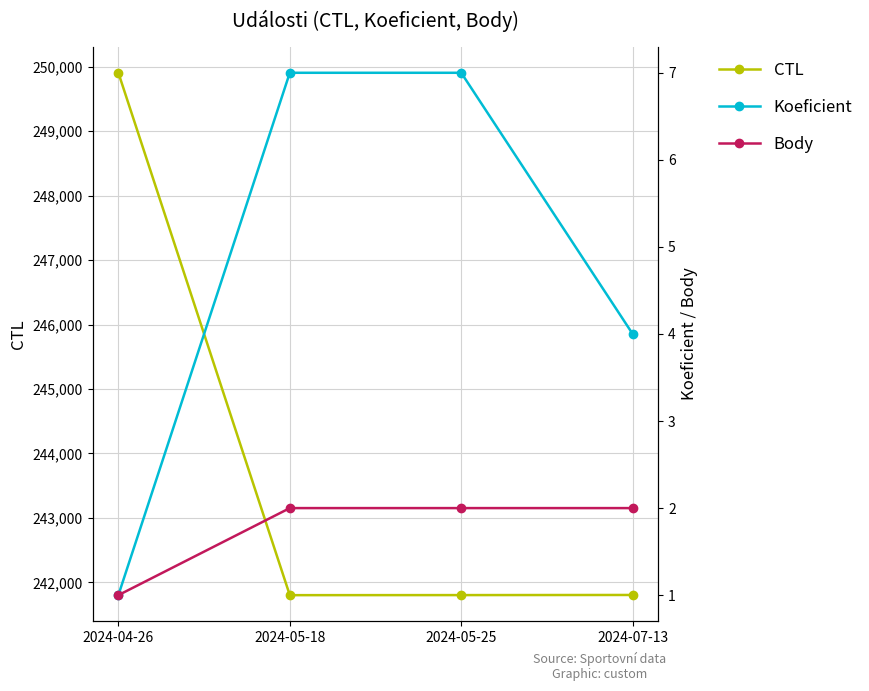

True or false: CTL and Koeficient cross at least once.

False